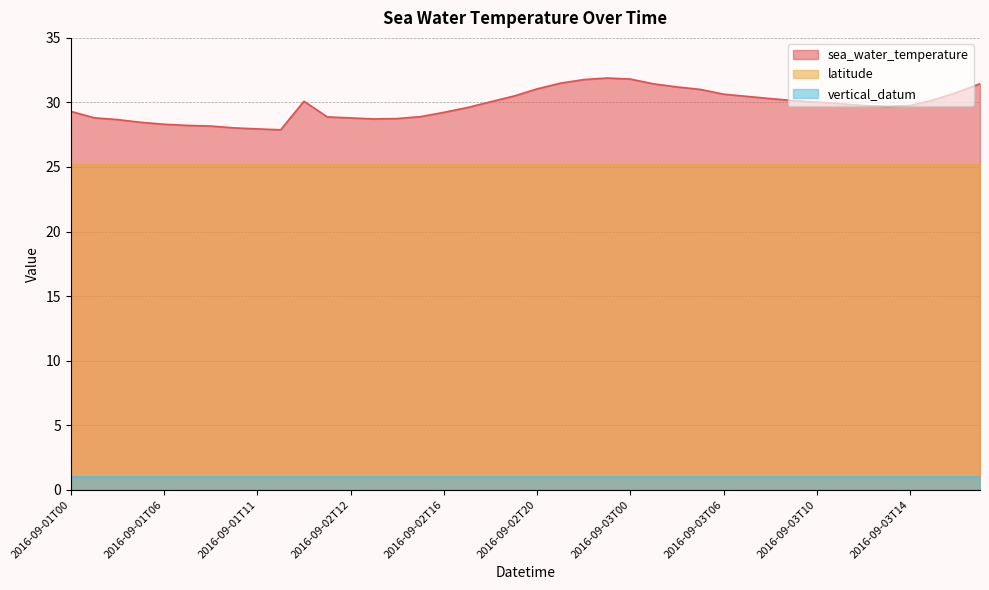

How many interior local valleys does the sea_water_temperature series have?

3